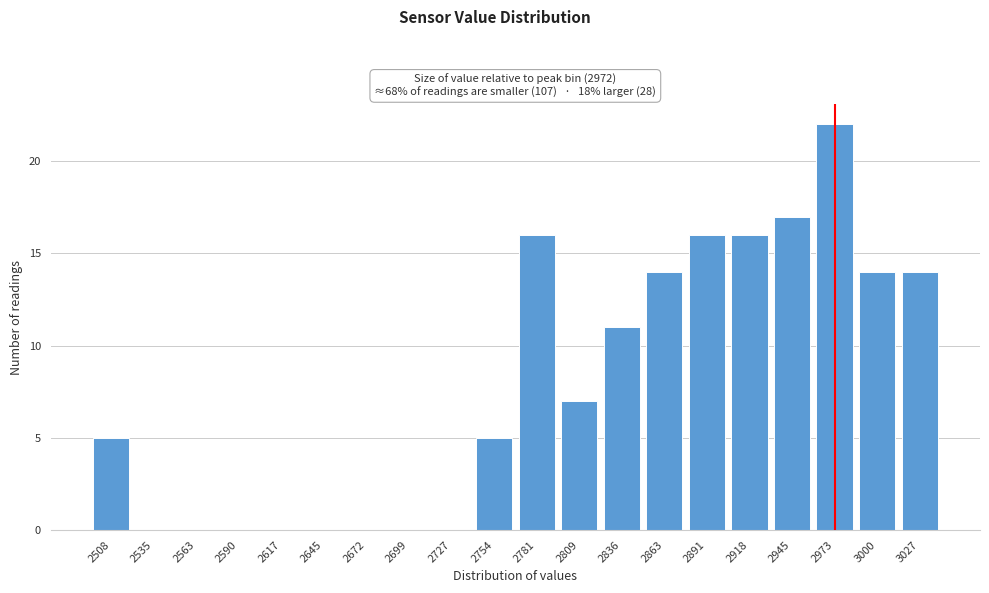

Reading right to left, transcribe all the data shown in this chart.

3027=14	3000=14	2973=22	2945=17	2918=16	2891=16	2863=14	2836=11	2809=7	2781=16	2754=5	2727=0	2699=0	2672=0	2645=0	2617=0	2590=0	2563=0	2535=0	2508=5